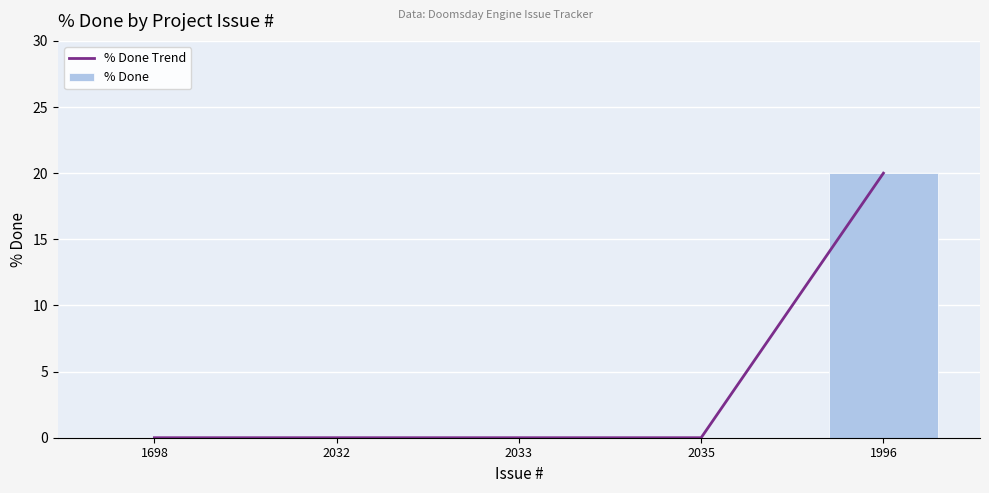

Between 1698 and 2032, which series saw the biggest shift?

% Done Trend